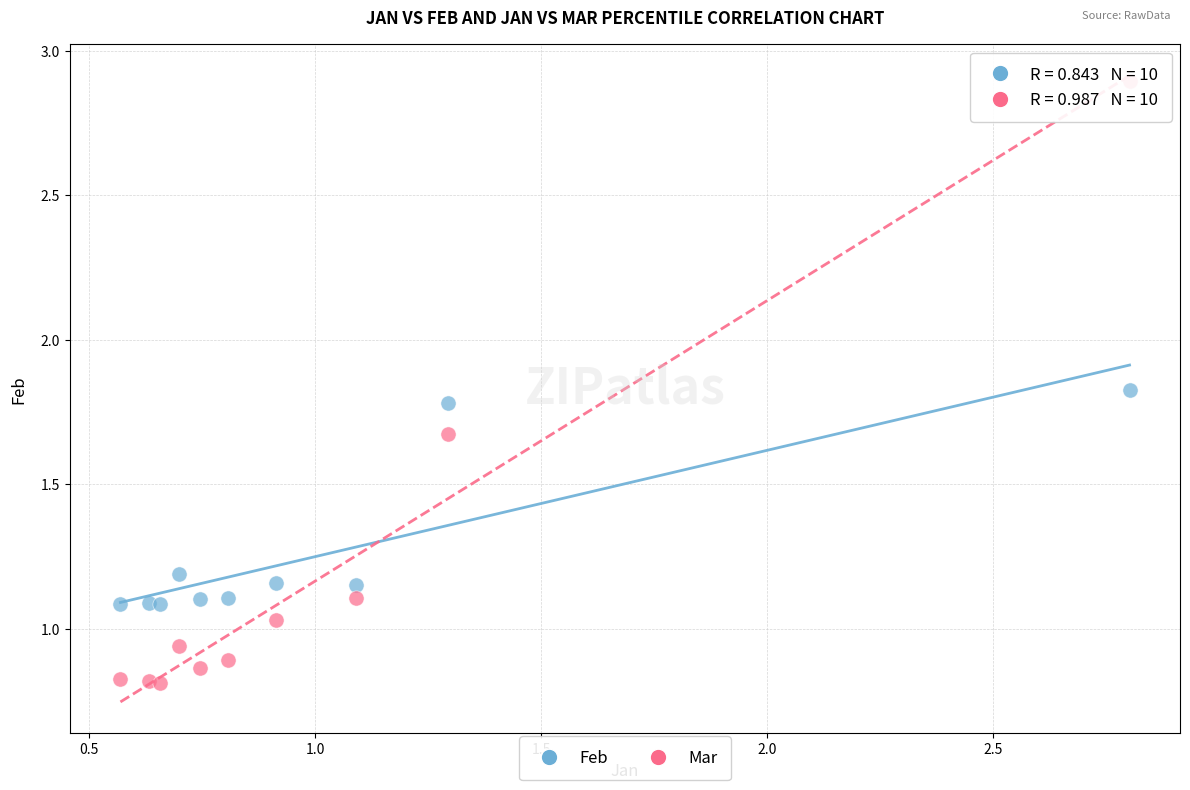

In the Feb series, what Y value is closest to 1?

1.1